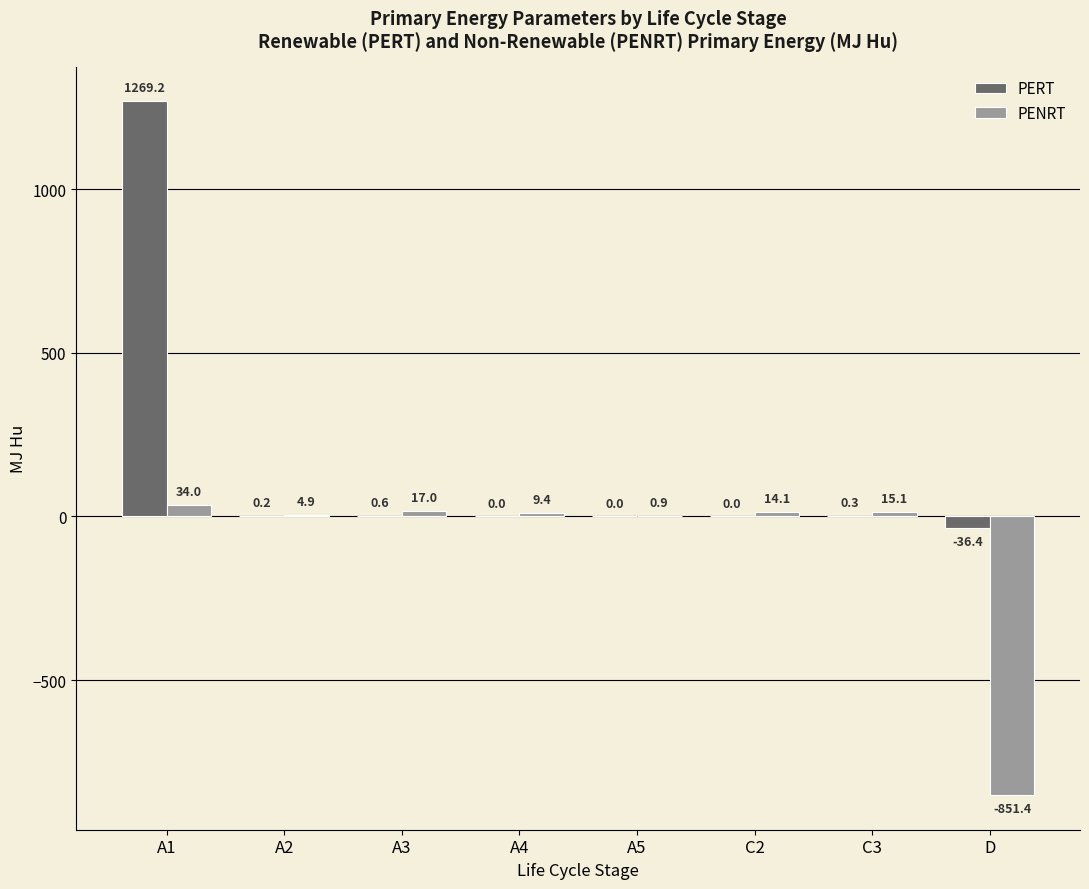

At which label does PERT reach its peak?

A1